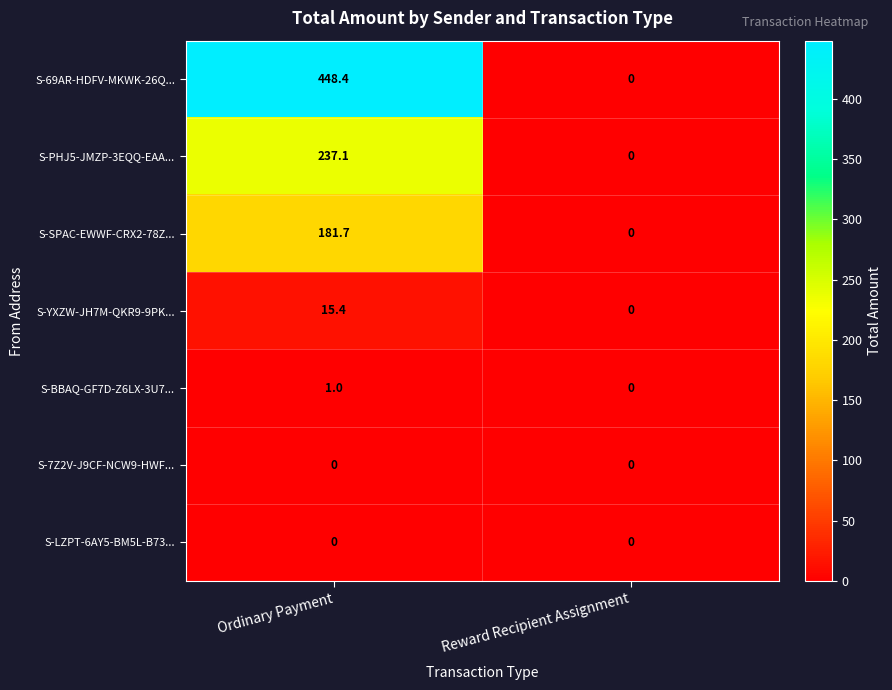

Reading left to right, what are all the values shown in this chart?

S-69AR-HDFV-MKWK-26Q...: Ordinary Payment=448.4	Reward Recipient Assignment=0.0
S-PHJ5-JMZP-3EQQ-EAA...: Ordinary Payment=237.1	Reward Recipient Assignment=0.0
S-SPAC-EWWF-CRX2-78Z...: Ordinary Payment=181.7	Reward Recipient Assignment=0.0
S-YXZW-JH7M-QKR9-9PK...: Ordinary Payment=15.4	Reward Recipient Assignment=0.0
S-BBAQ-GF7D-Z6LX-3U7...: Ordinary Payment=1.0	Reward Recipient Assignment=0.0
S-7Z2V-J9CF-NCW9-HWF...: Ordinary Payment=0.0	Reward Recipient Assignment=0.0
S-LZPT-6AY5-BM5L-B73...: Ordinary Payment=0.0	Reward Recipient Assignment=0.0